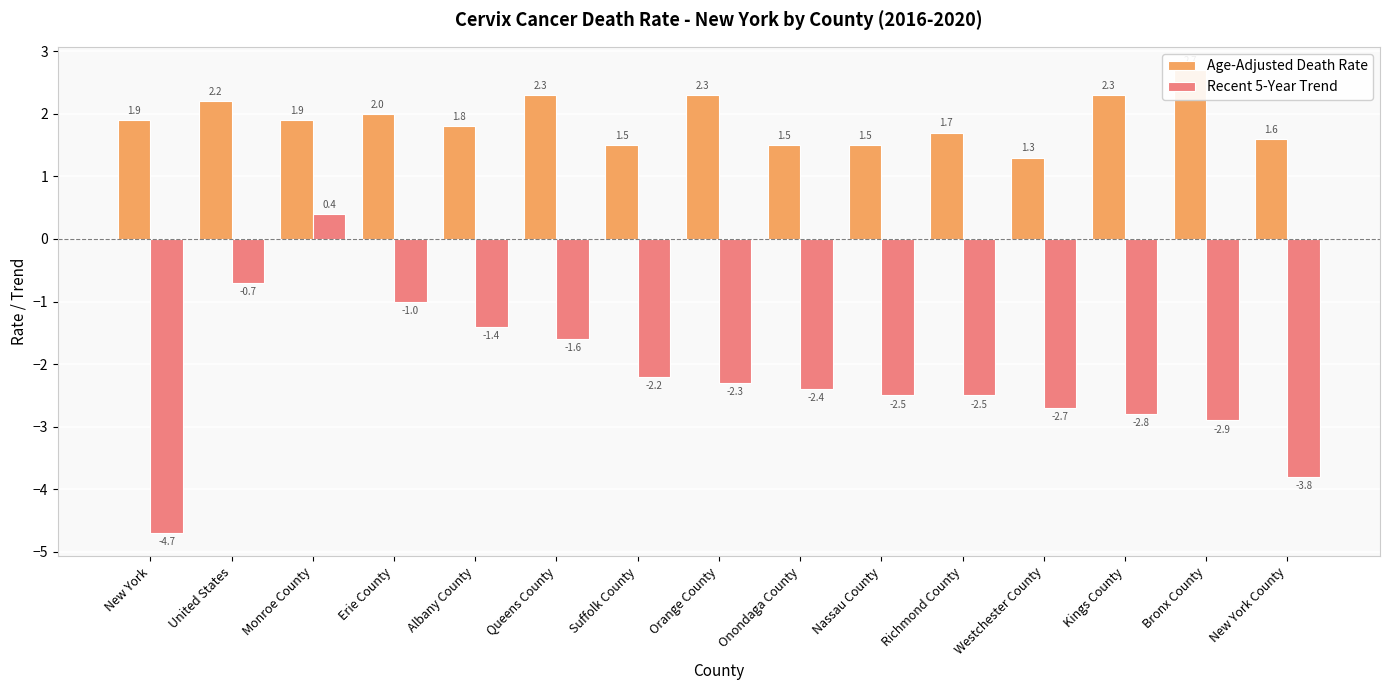

List the series in order of their overall mean, lowest first.

Recent 5-Year Trend, Age-Adjusted Death Rate